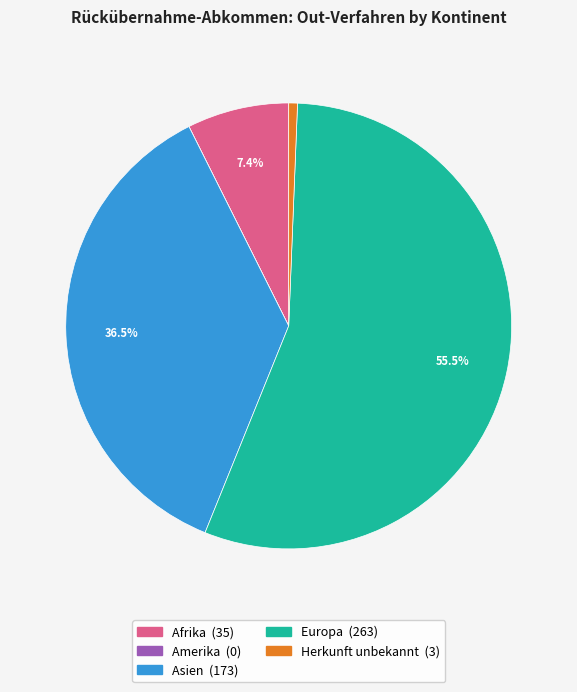

Is there a majority slice in this chart?

Yes